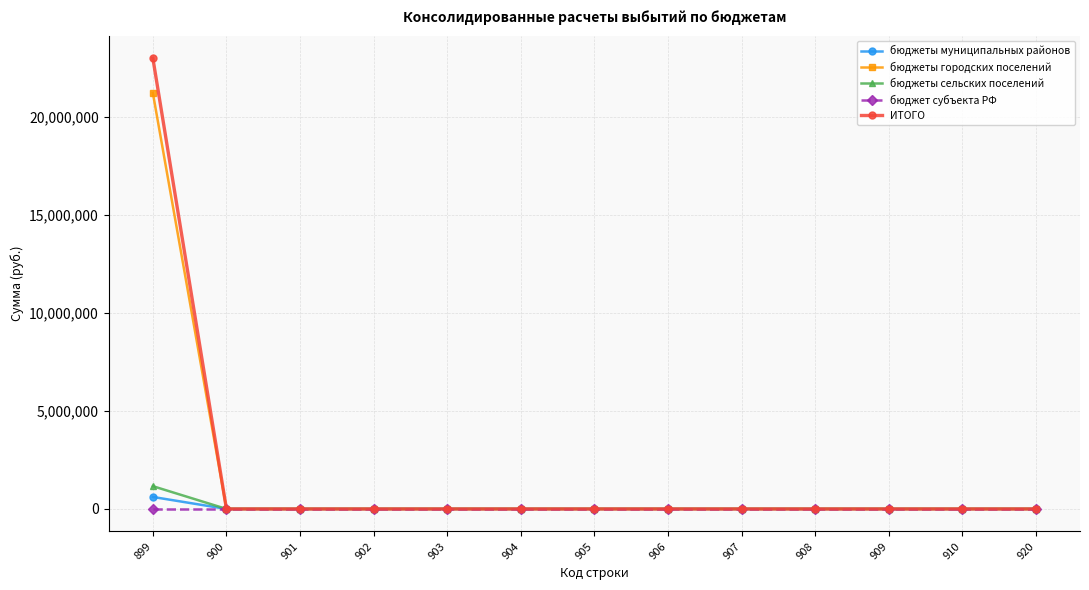

The value of ИТОГО at 920 is 0.0. True or false?

True